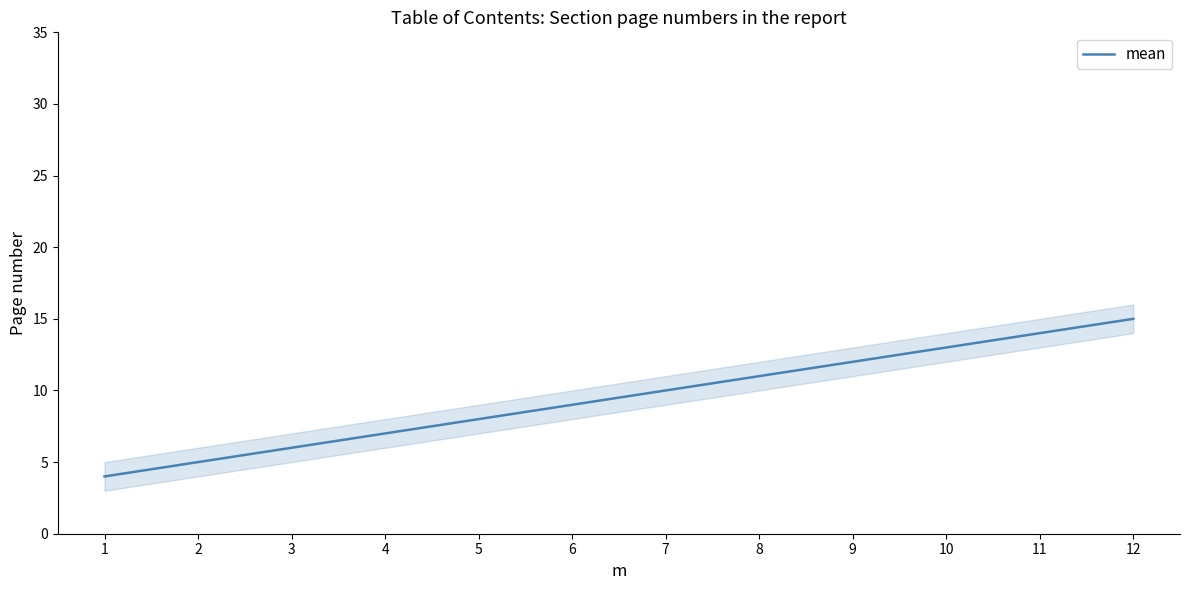

Is this an area chart (filled region under the line)?

No